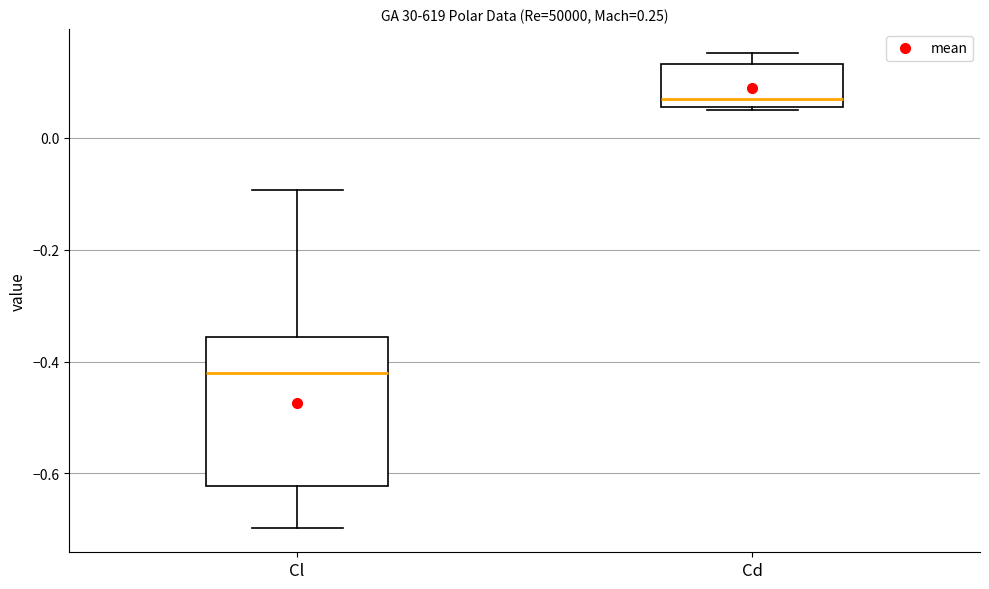

Reading left to right, transcribe this box plot: for each box, give where its median line is, the range the box spans, and where its two whiskers end, as read against the y-axis. The values are not printed on the chart, so give them approximately, as read against the axis.

Cl: median -0.42, box -0.62 to -0.36, whiskers -0.70 to -0.10
Cd: median 0.06 (just above the box's lower edge), box 0.06 to 0.14, whiskers 0.04 to 0.16